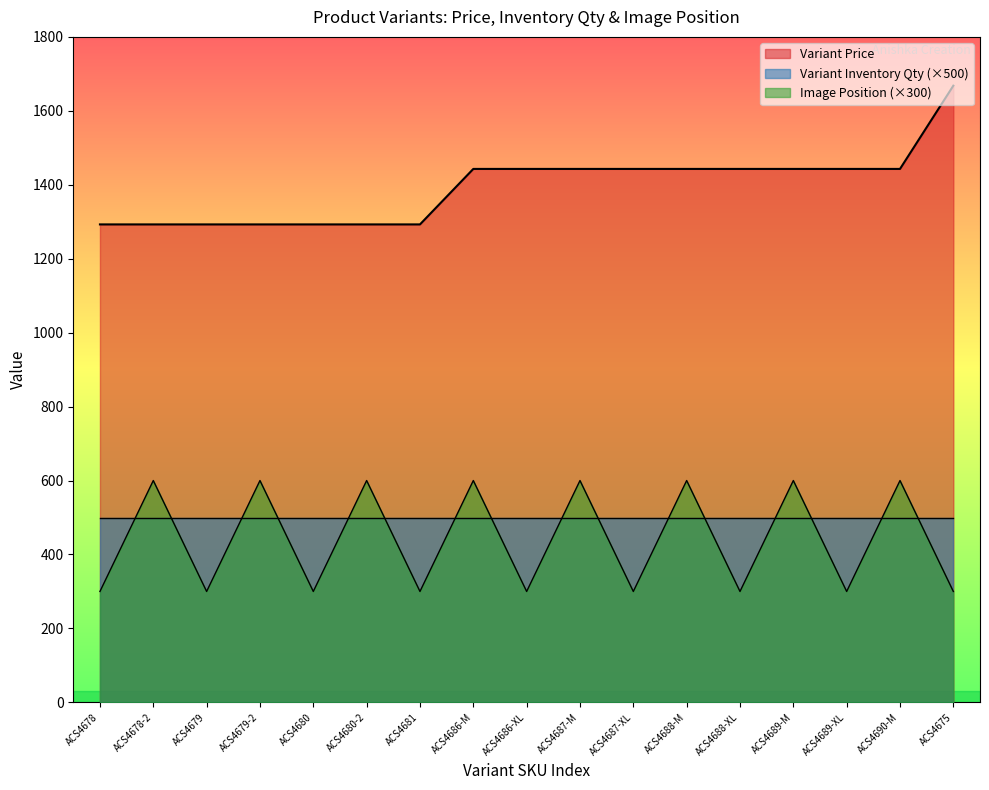

What is the label of the 2nd point from the right?

ACS4690-M